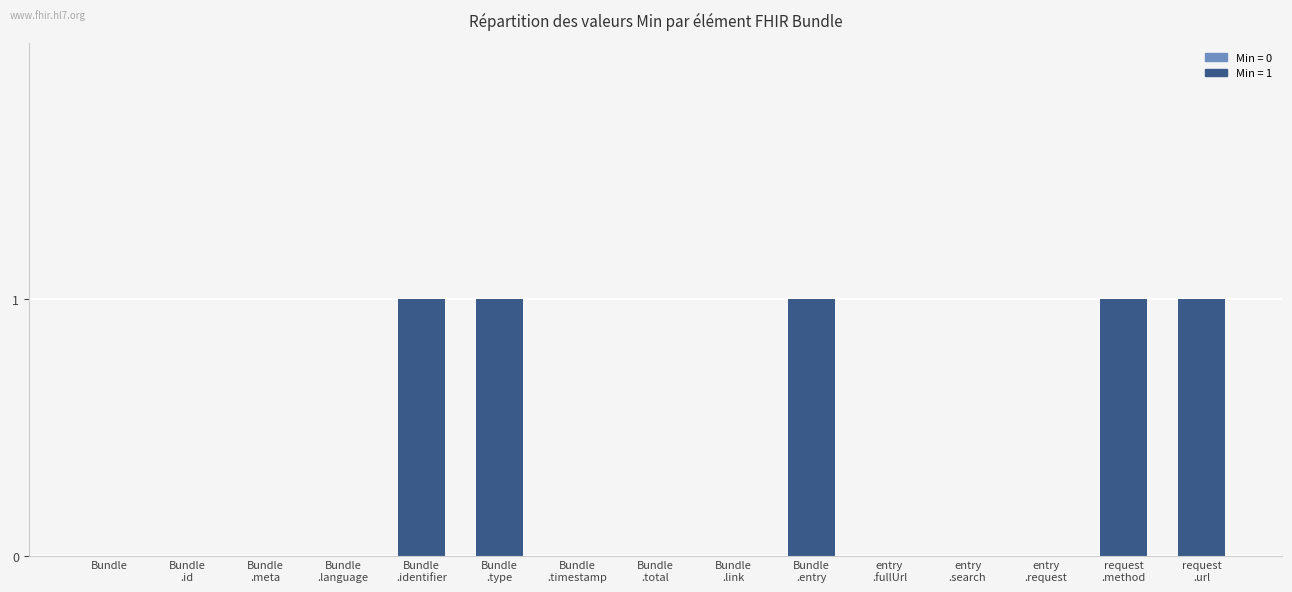

Count the values in the range 0 to 1.

15